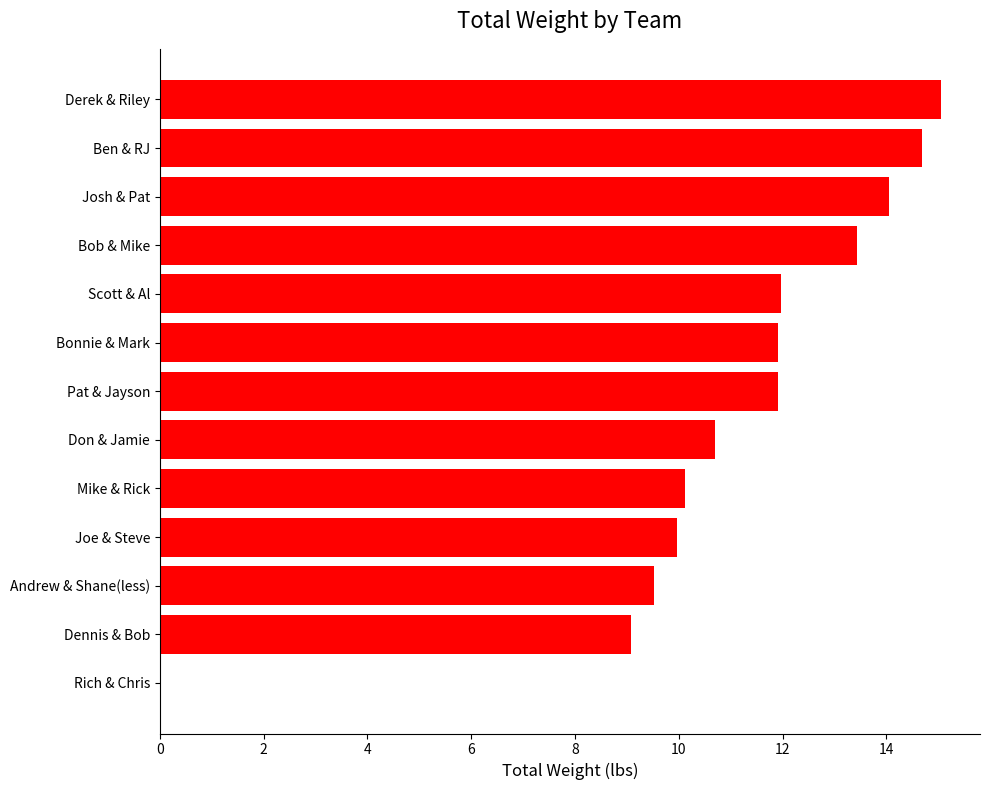

Which label corresponds to the largest value in the chart?

Derek & Riley